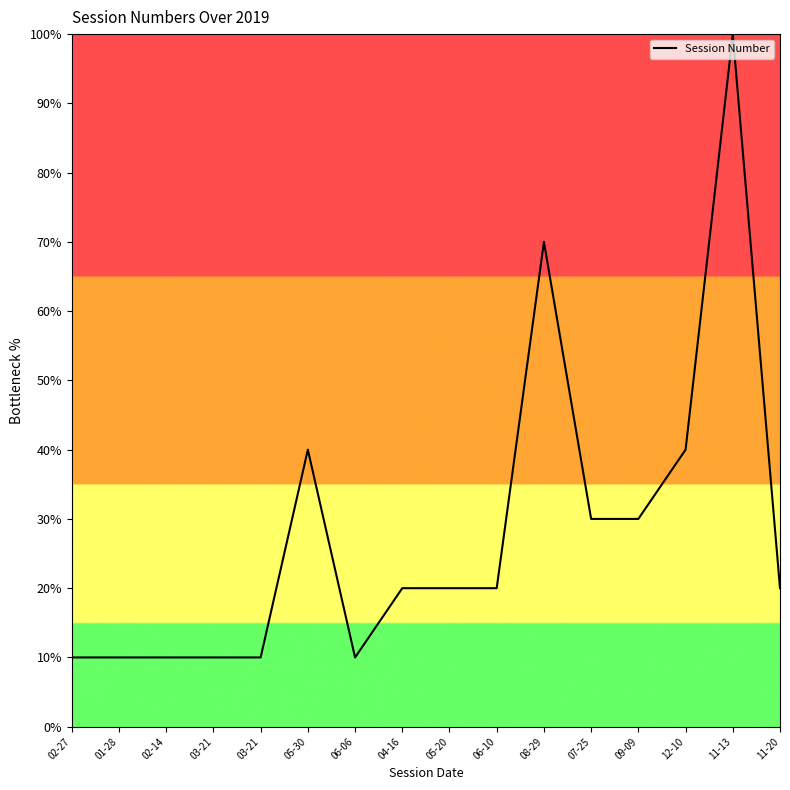

How many lines are shown in the chart?

1